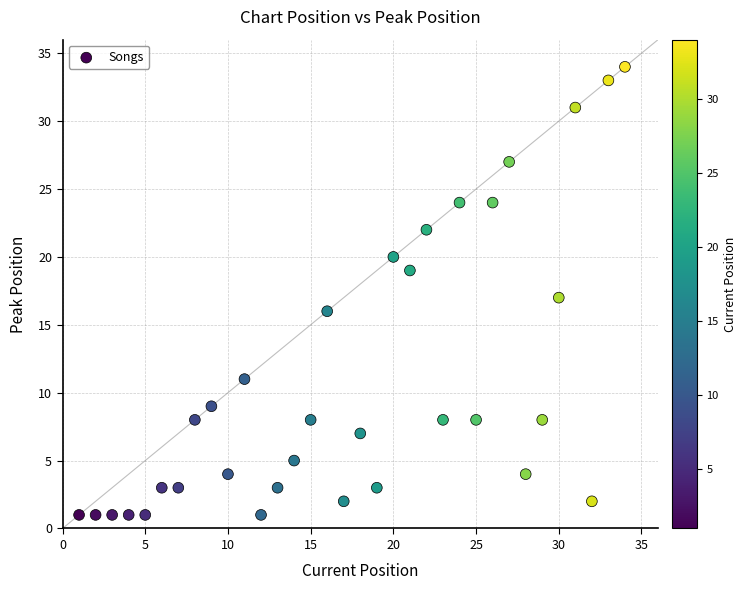

What is the range of Y values (max minus min)?

33